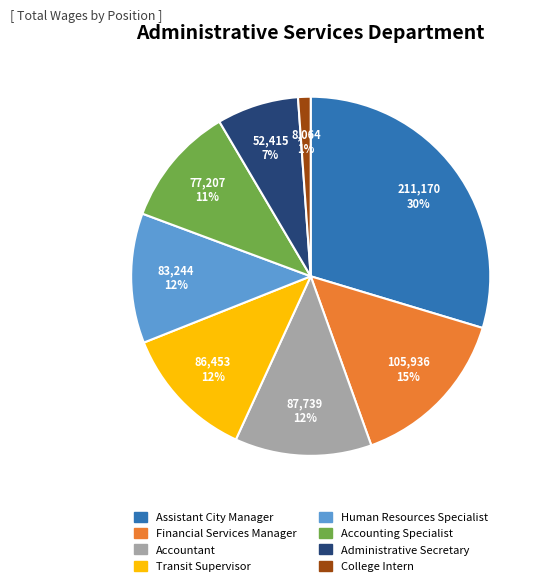

Count the number of slices in the pie.

8